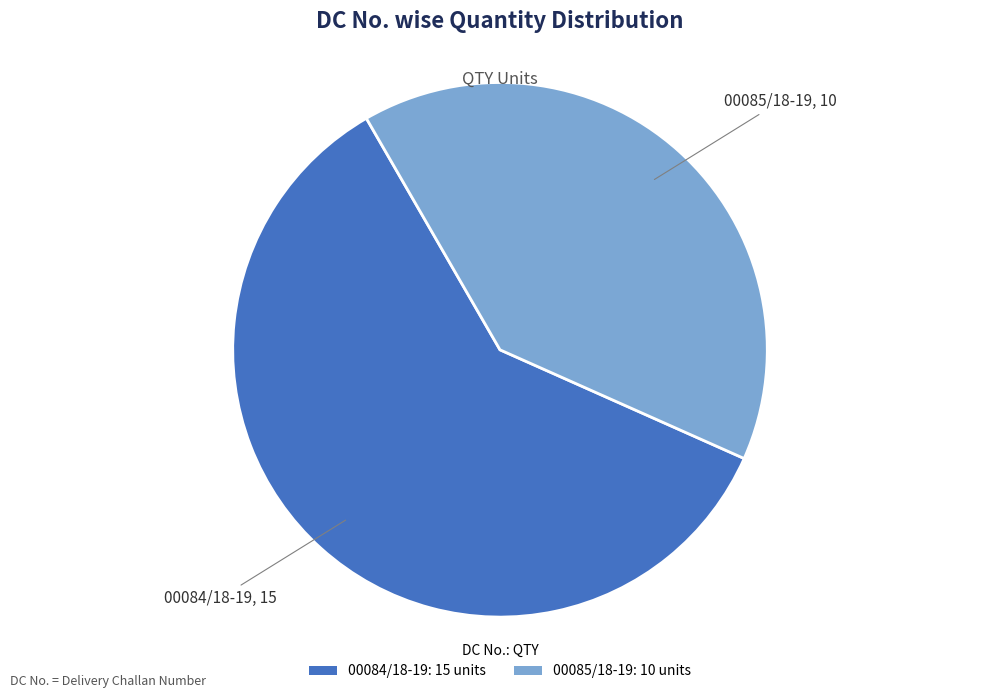

Which has a higher value, 00084/18-19 or 00085/18-19?

00084/18-19